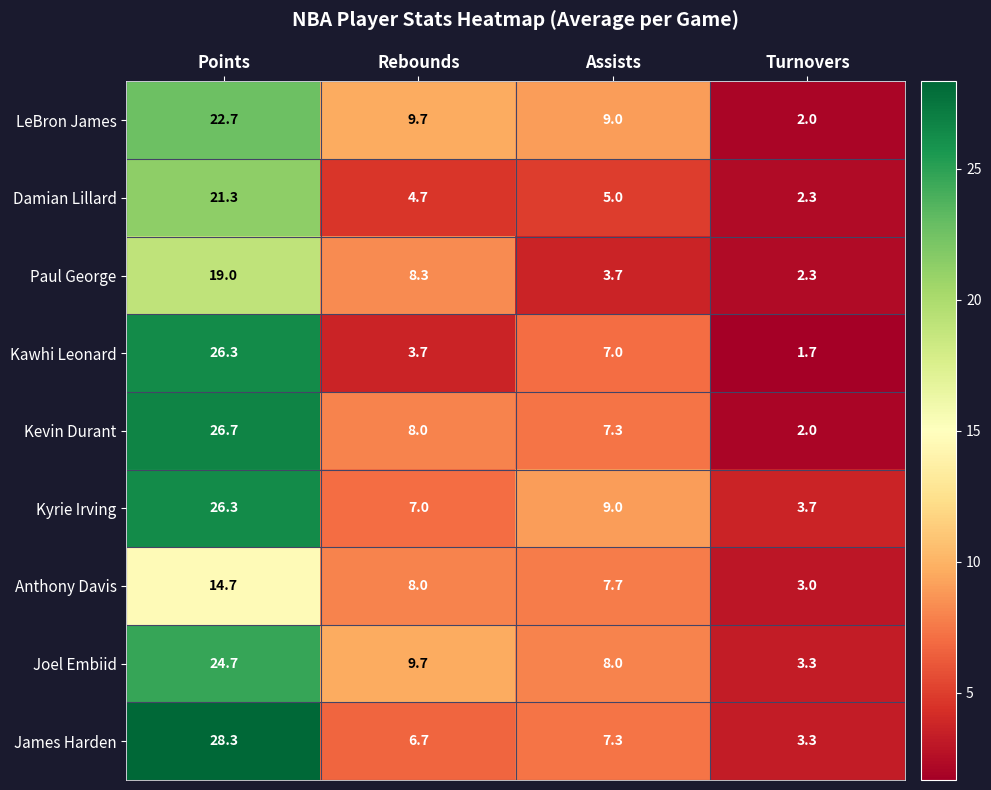

Which series changed the most between Points and Rebounds?

Kawhi Leonard